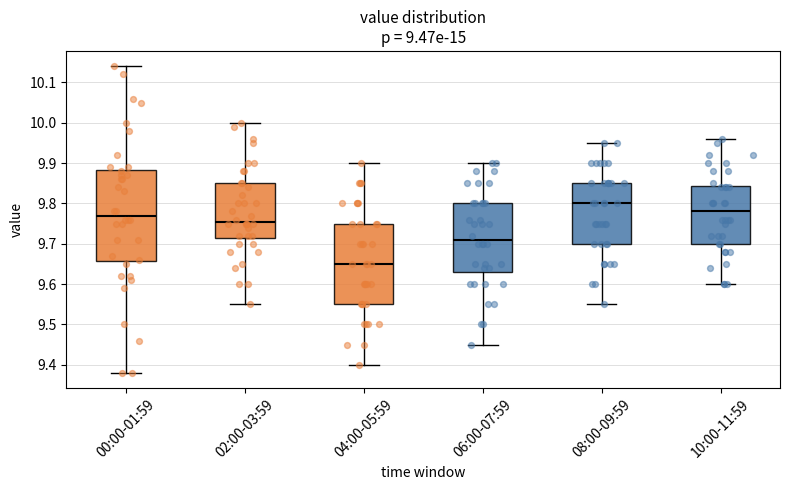

Which box has the highest median line?

08:00-09:59